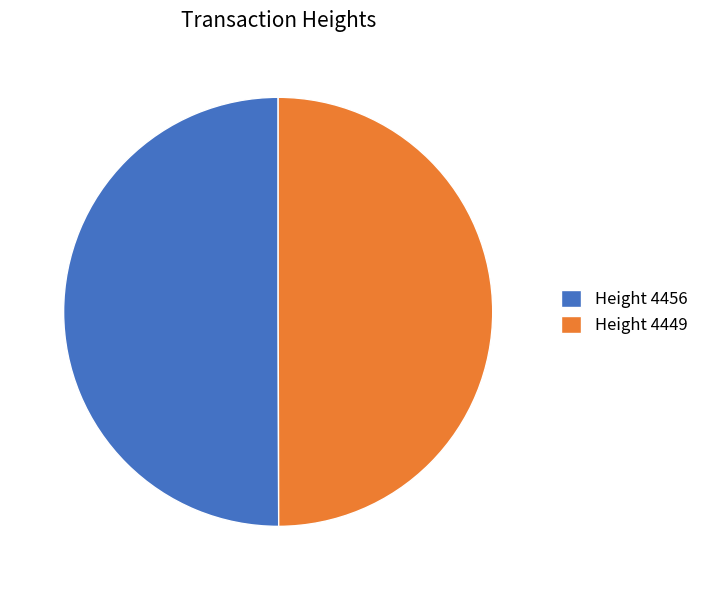

Count the number of slices in the pie.

2